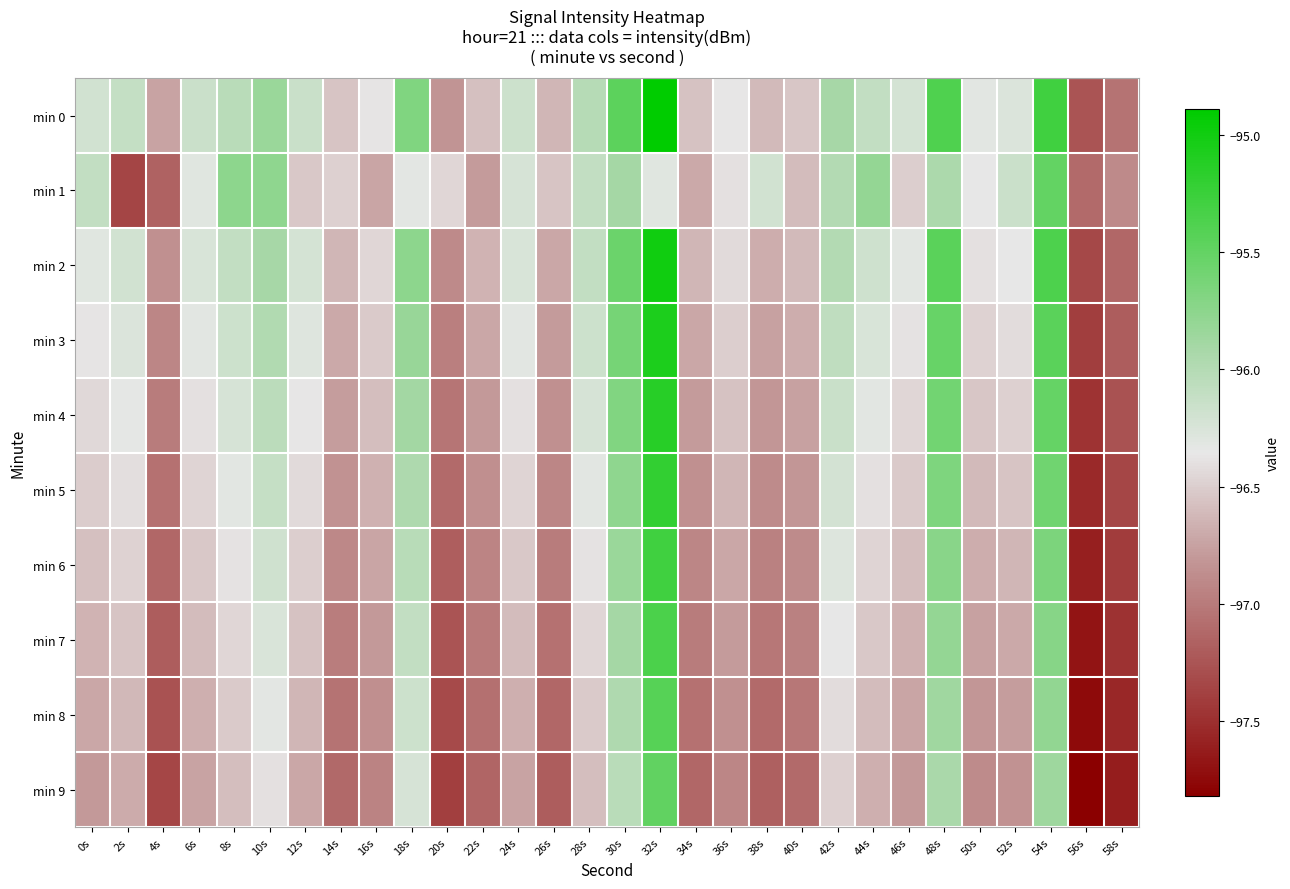

Rank the series by their maximum value, from highest to lowest.

min 0, min 2, min 3, min 4, min 5, min 6, min 7, min 8, min 9, min 1